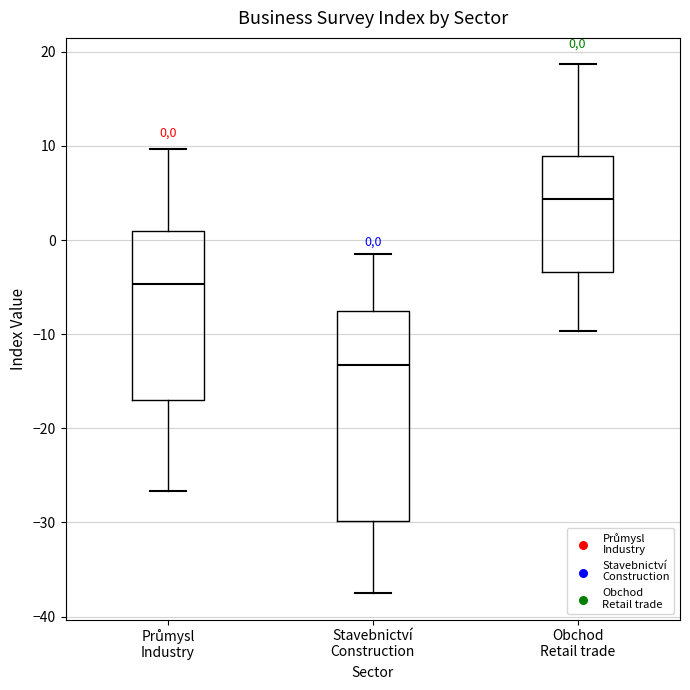

Which box has the lowest median line?

Stavebnictví Construction